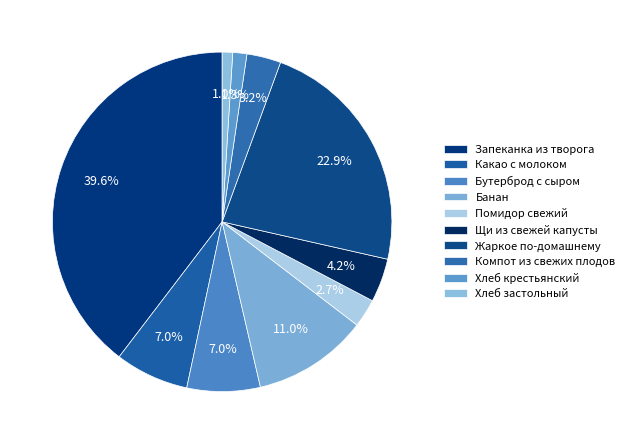

Count the number of slices in the pie.

10